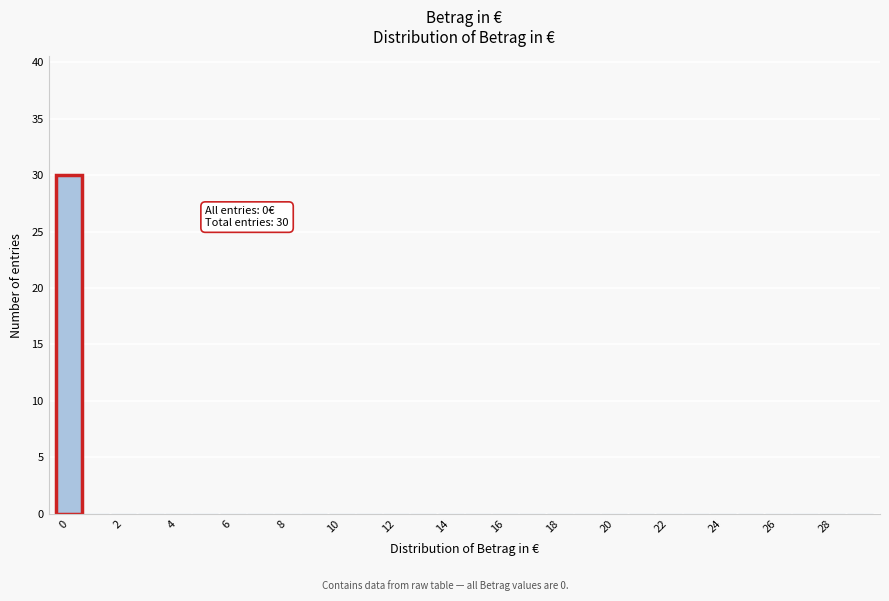

Which range on the x-axis has the tallest bar?

-0.5 to 0.5